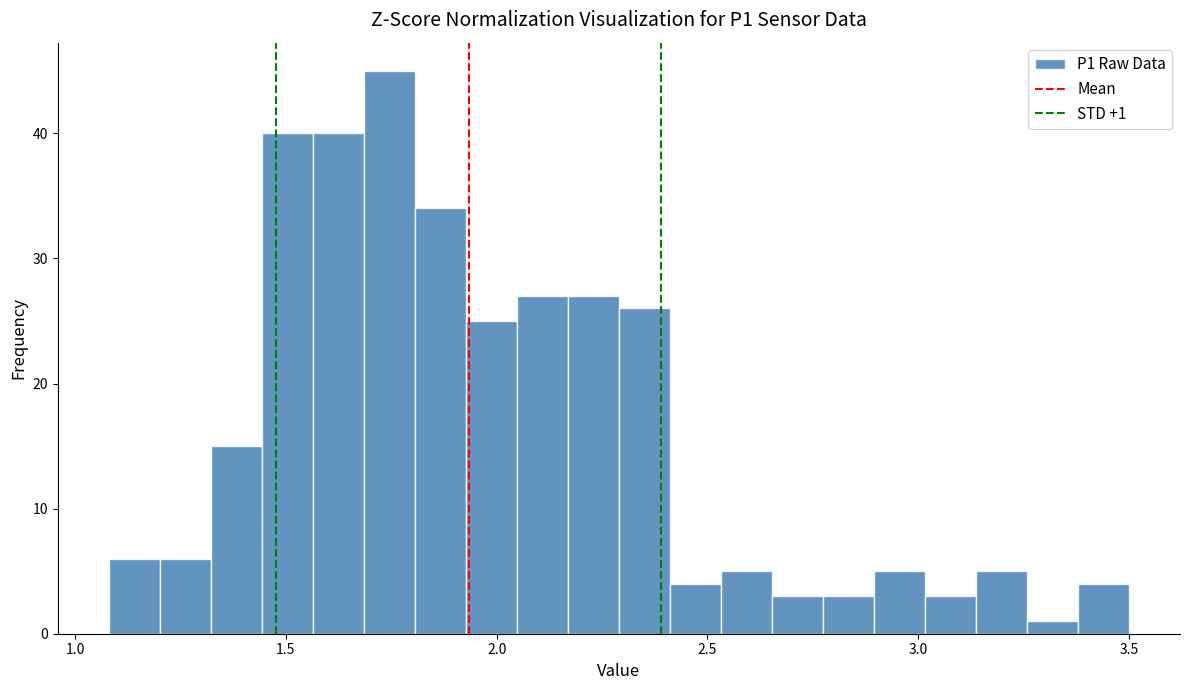

Read against the x-axis, roughly where is the centre of the tallest bar?

1.75